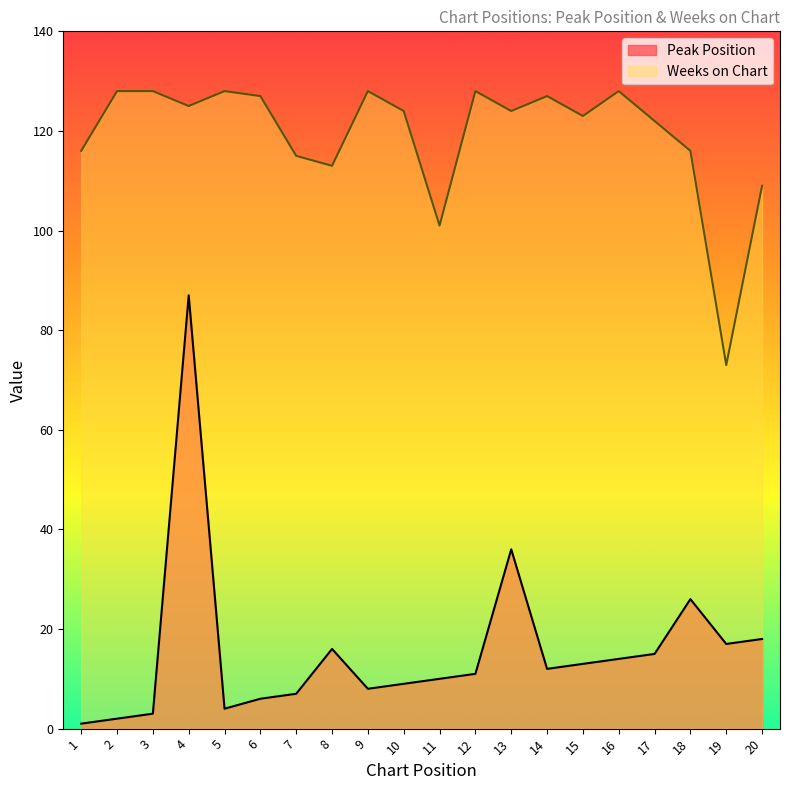

Which series has the largest range (max minus min)?

Peak Position